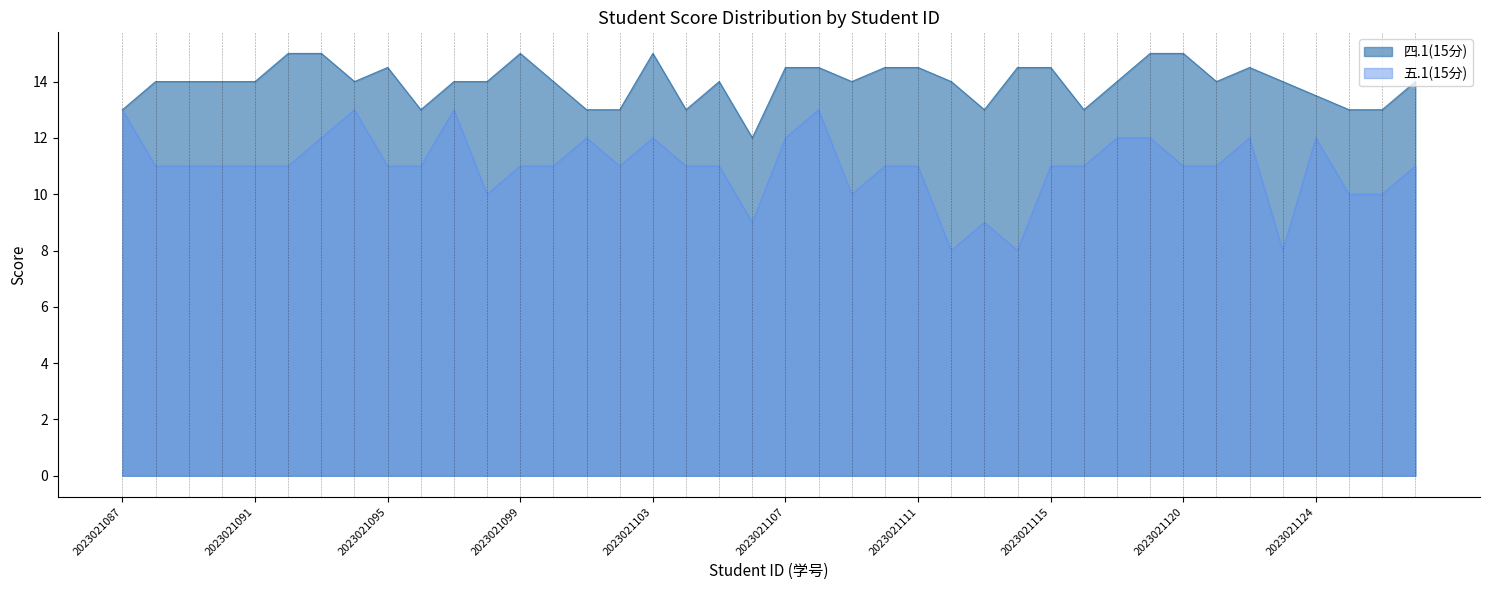

Between 2023021094 and 2023021099, which is larger?

2023021099